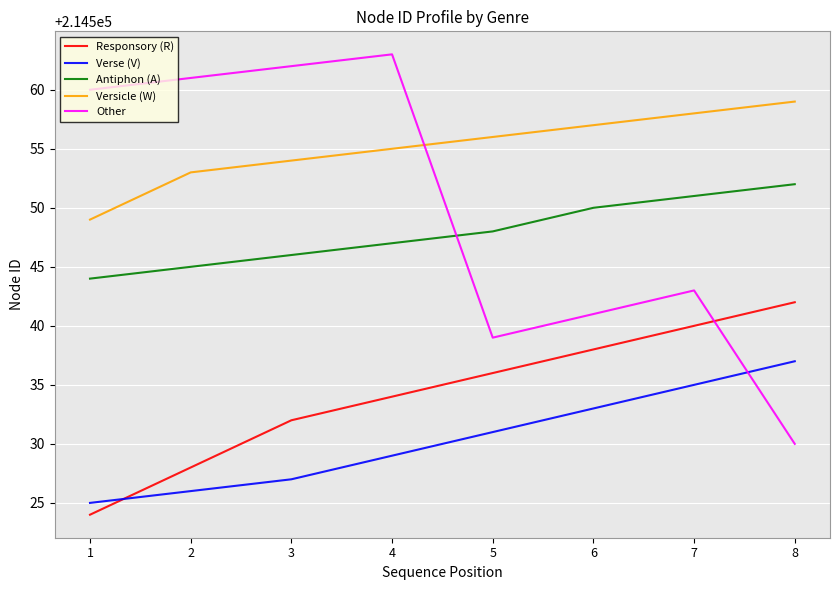

What are all the series names shown in the legend?

Responsory (R), Verse (V), Antiphon (A), Versicle (W), Other